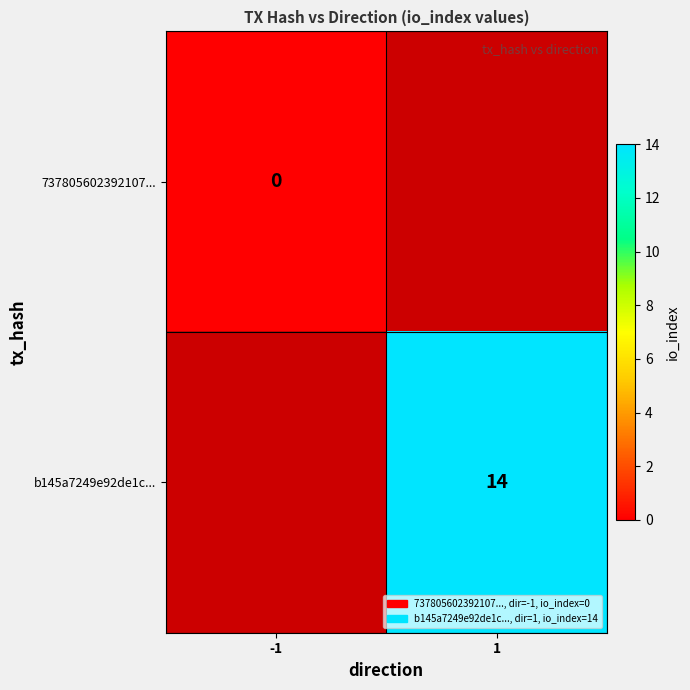

True or false: b145a7249e92de1c... has a value of 14 at 1.

True